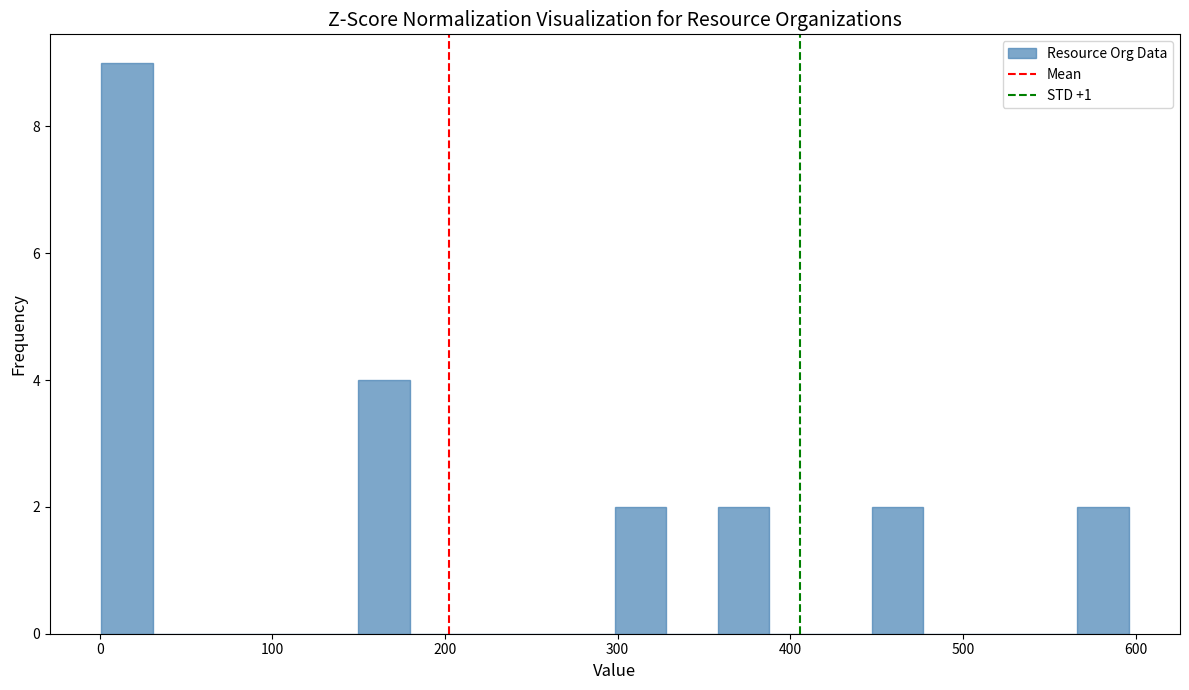

Around what value on the x-axis is the tallest bar? Give the approximate position of its centre, as read against the axis.

20